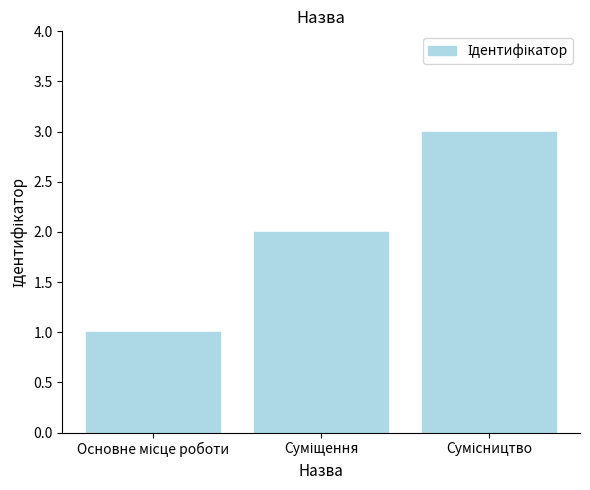

What is the sum of all values?

6